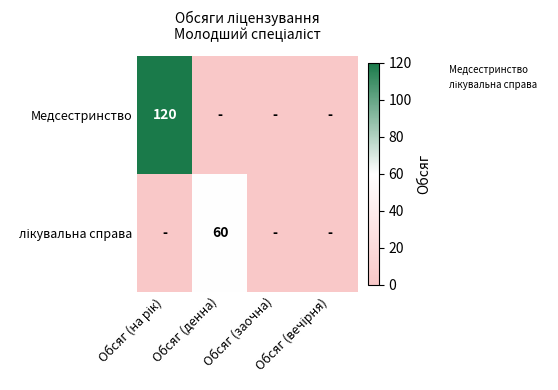

Is it true that лікувальна справа equals 0 at Обсяг (заочна)?

False